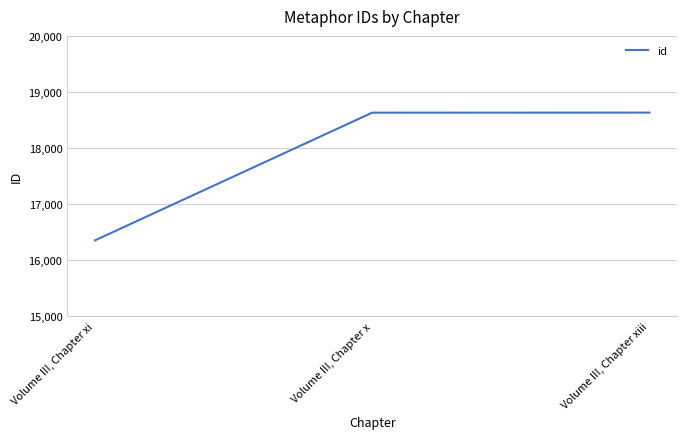

How many distinct data groups are displayed?

1